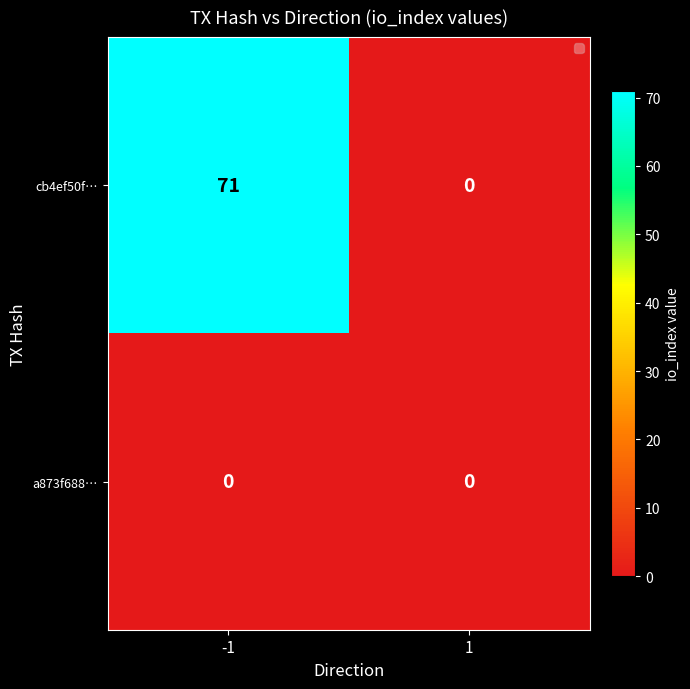

What is the difference between the cb4ef50f… values at 1 and -1?

71